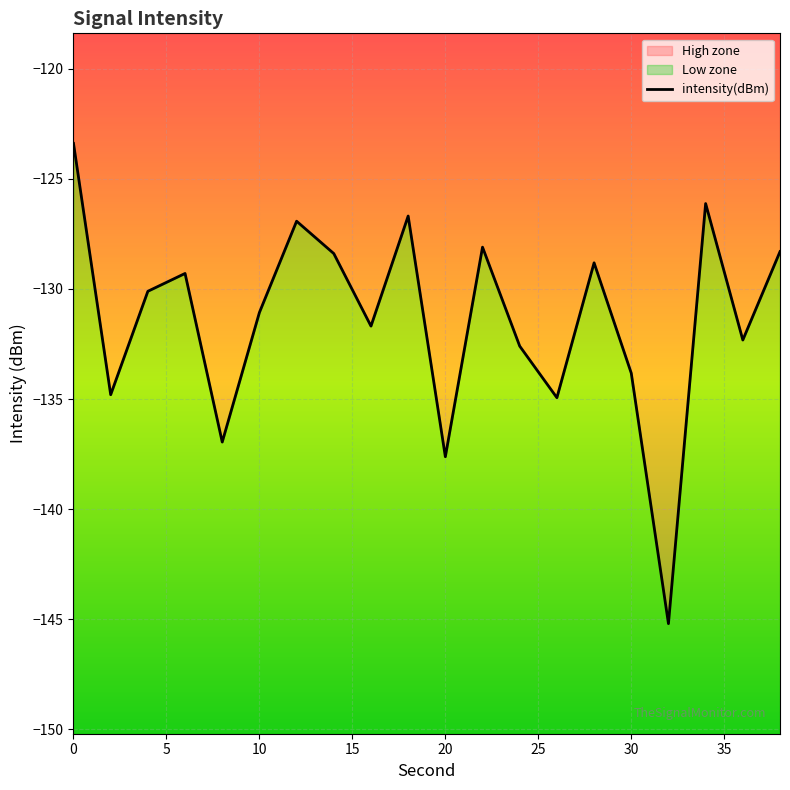

What is the smallest value displayed?

-145.2